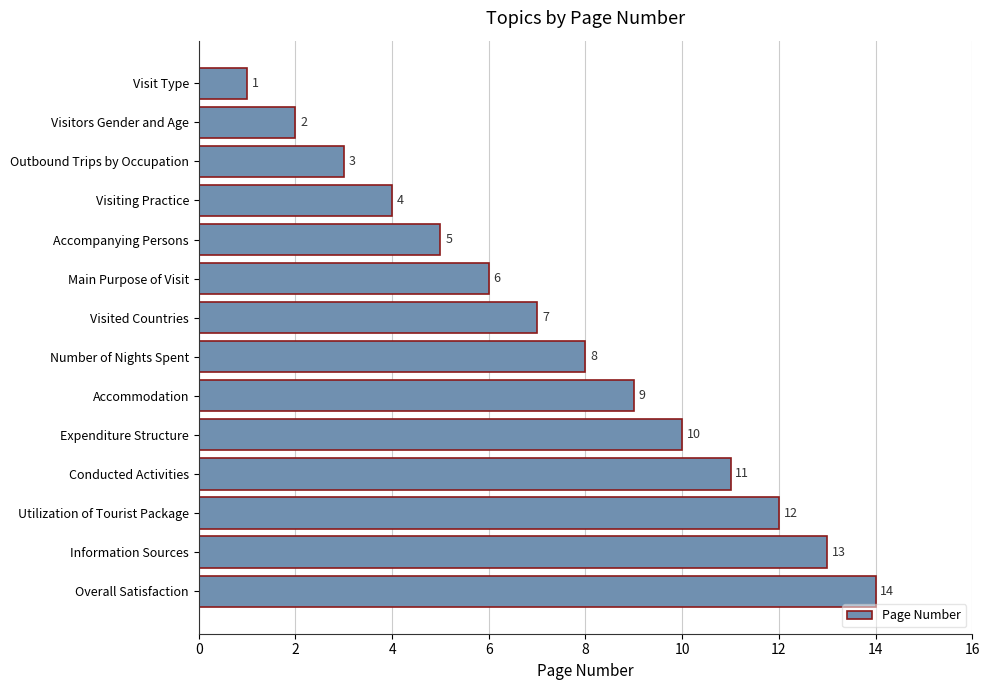

Where is the data nearest to the value 7?

Visited Countries